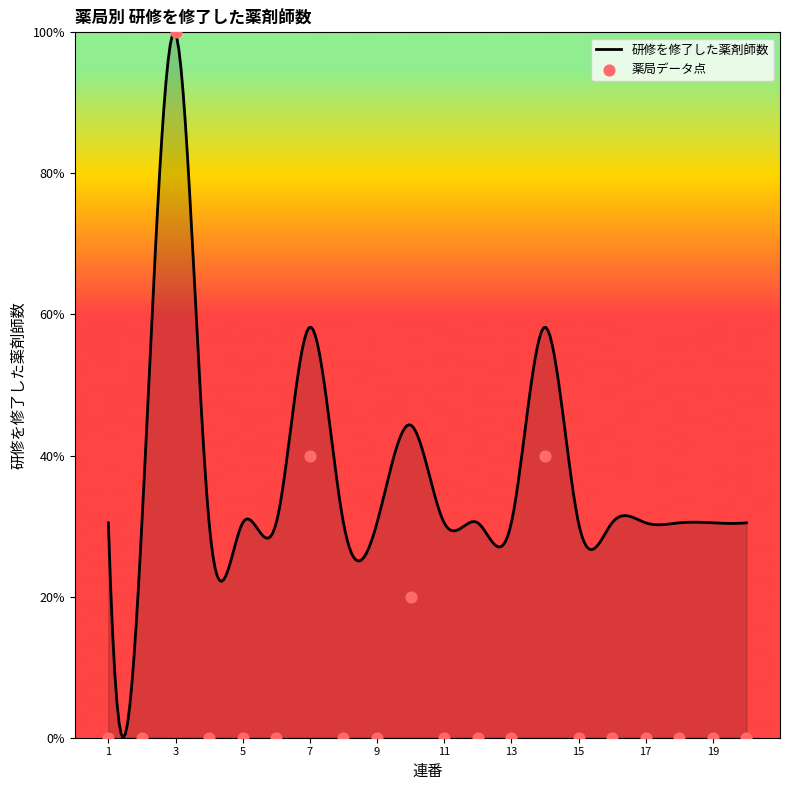

What is the change in value from 3 to 8?

-100